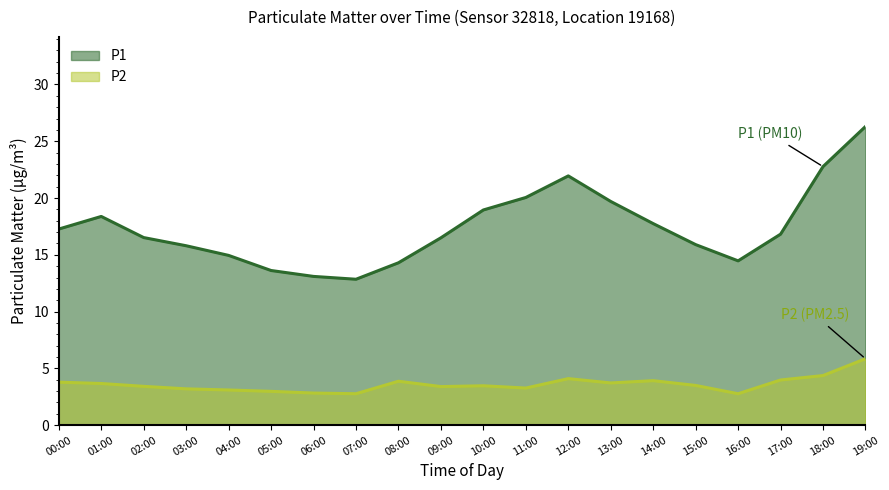

How many interior local peaks does the P1 series have?

2